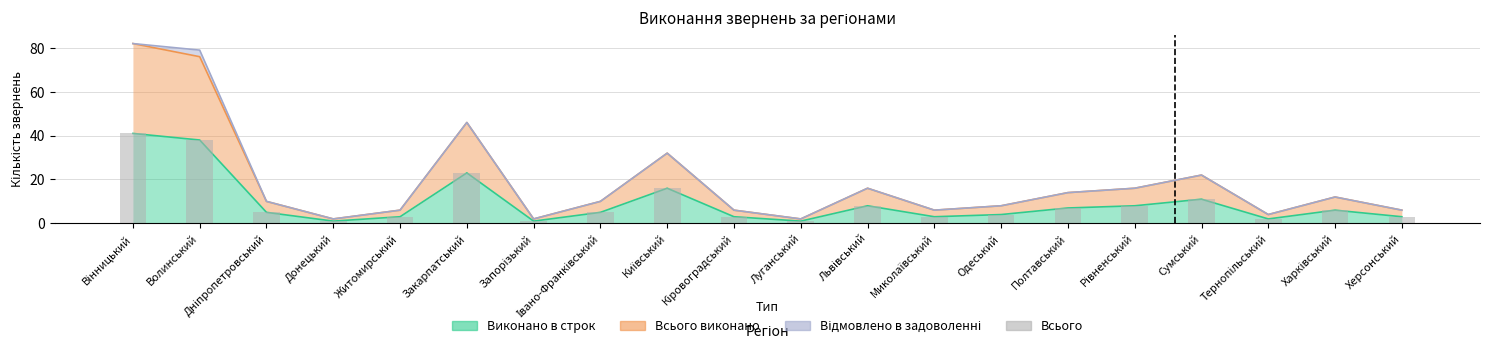

Reading left to right, what are all the values shown in this chart?

Вінницький=41	Волинський=38	Дніпропетровський=5	Донецький=1	Житомирський=3	Закарпатський=23	Запорізький=1	Івано-Франківський=5	Київський=16	Кіровоградський=3	Луганський=1	Львівський=8	Миколаївський=3	Одеський=4	Полтавський=7	Рівненський=8	Сумський=11	Тернопільський=2	Харківський=6	Херсонський=3